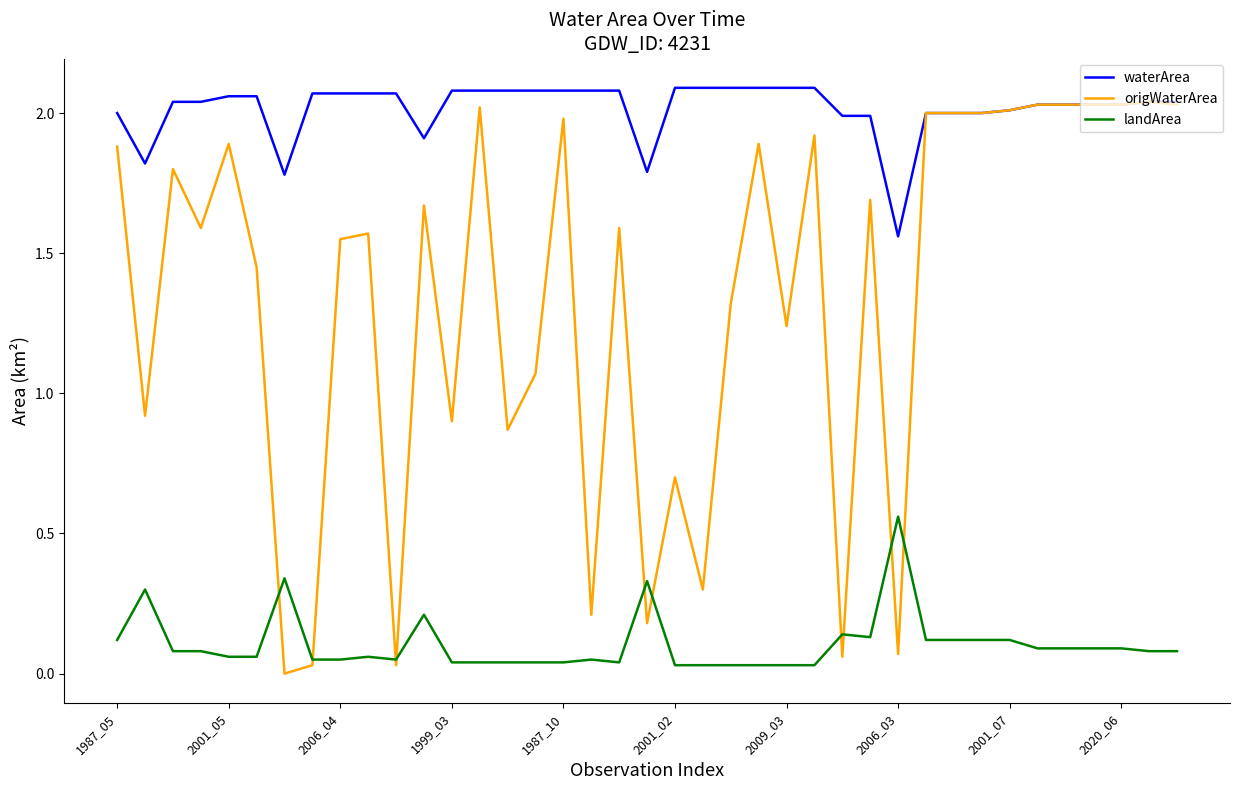

Which series has the widest spread of values?

origWaterArea